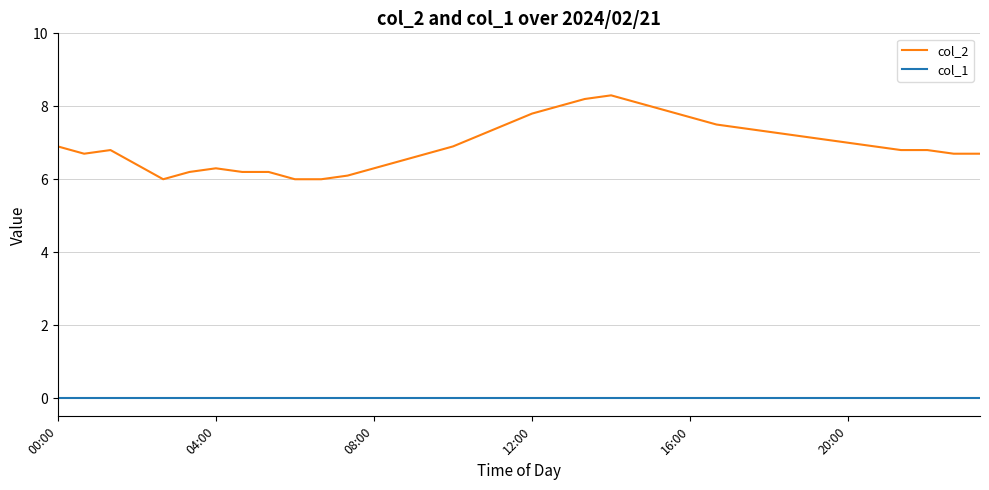

True or false: col_1 and col_2 cross at least once.

False